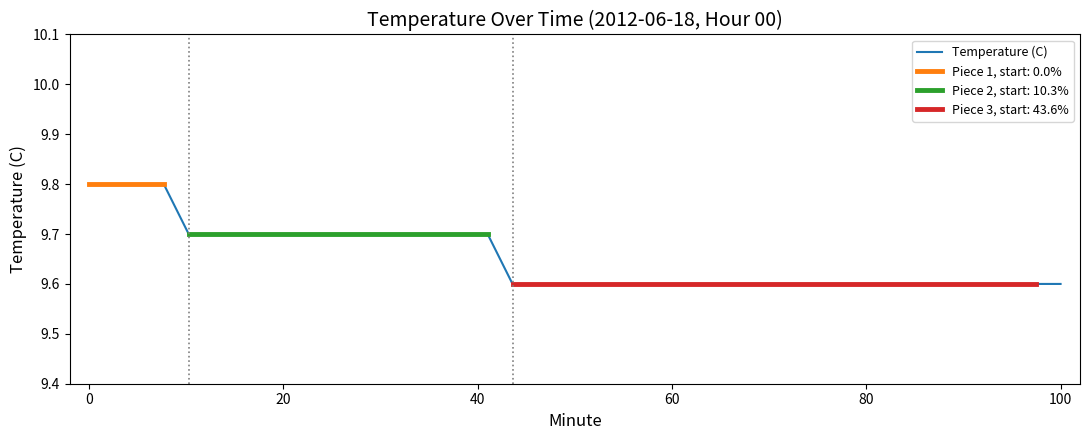

How many lines are shown in the chart?

1